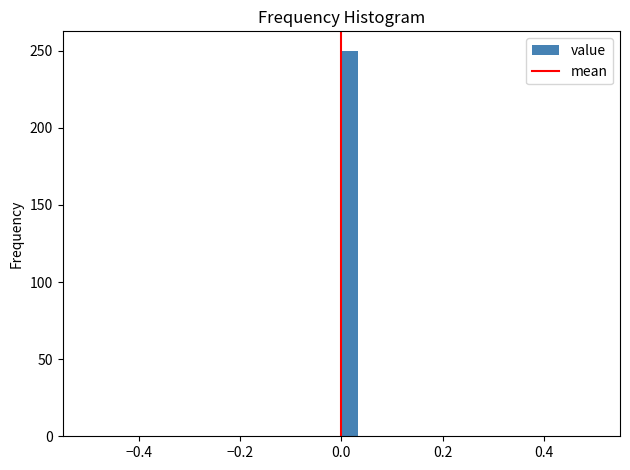

Around what value on the x-axis is the tallest bar? Give the approximate position of its centre, as read against the axis.

0.02